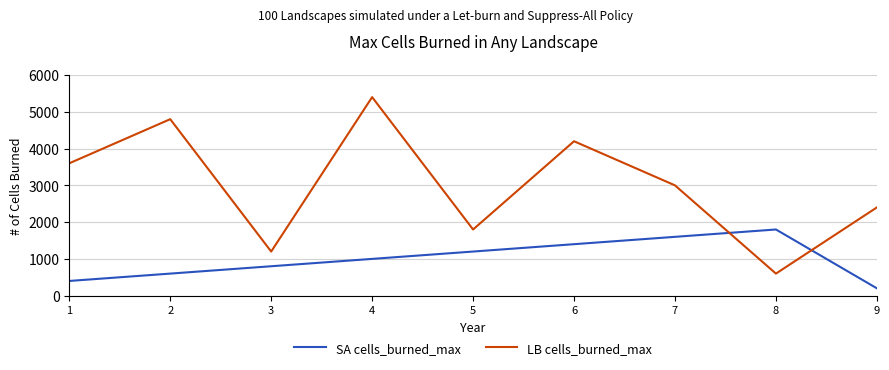

Reading right to left, list all the values displayed in this chart.

SA cells_burned_max: 9=200	8=1800	7=1600	6=1400	5=1200	4=1000	3=800	2=600	1=400
LB cells_burned_max: 9=2400	8=600	7=3000	6=4200	5=1800	4=5400	3=1200	2=4800	1=3600